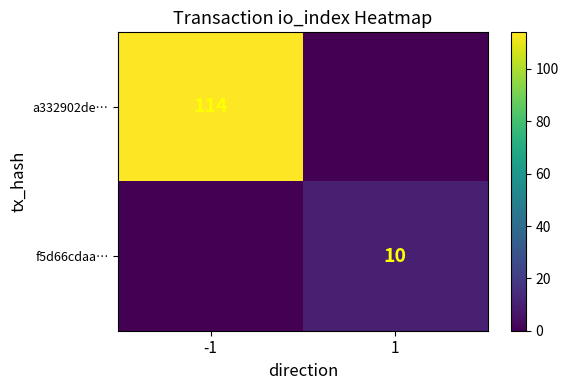

The a332902de… series shows 114 at -1. True or false?

True